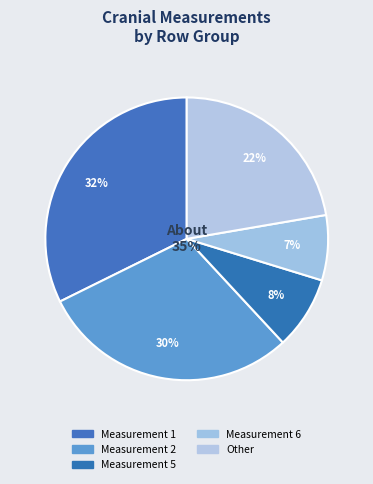

Is there any slice that represents more than half of the pie?

No